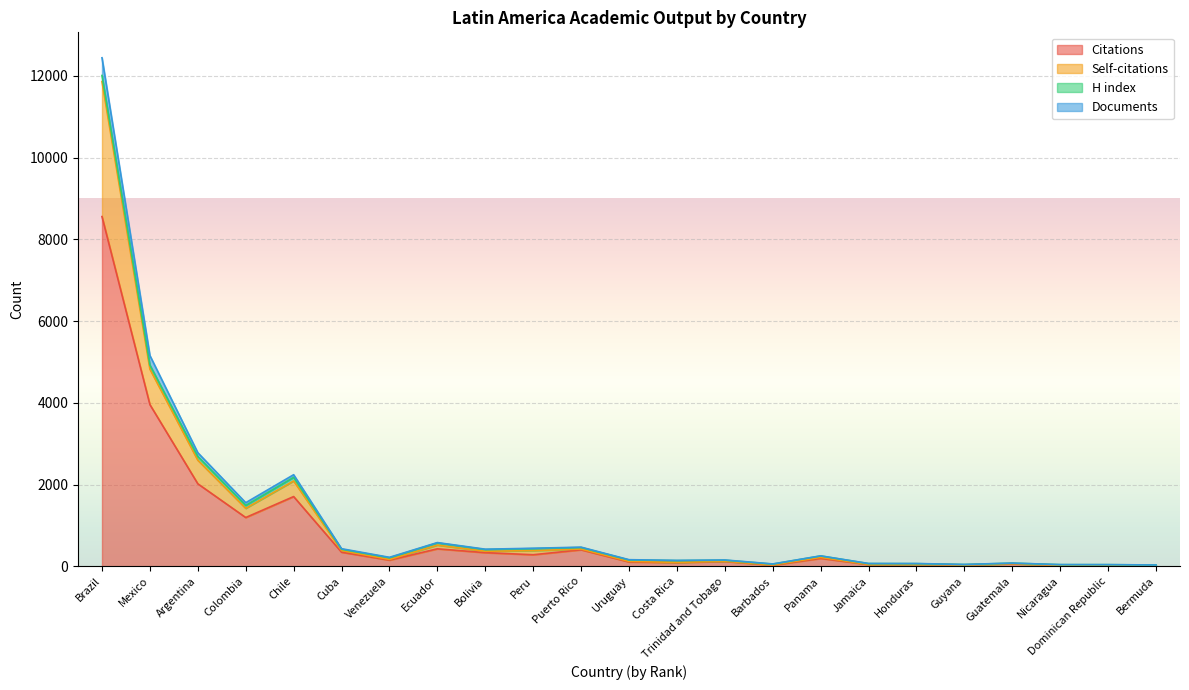

Does the chart display data point markers on the line(s)?

No